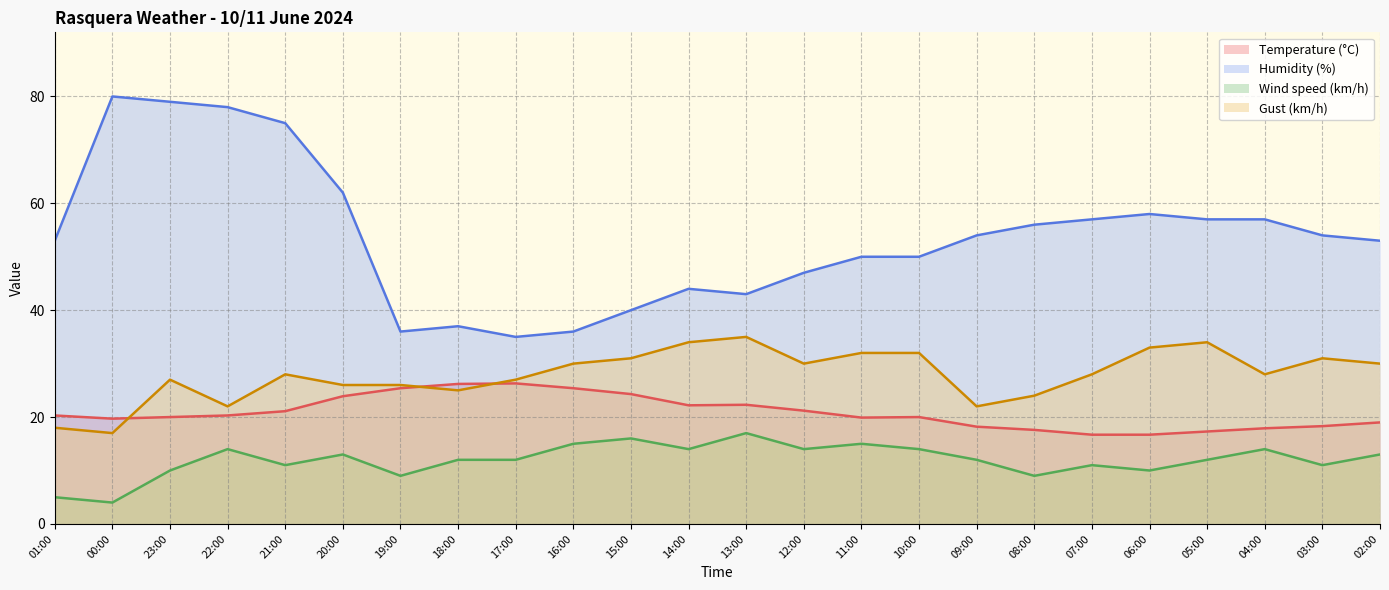

Where is the first local minimum for Humidity (%)?

19:00